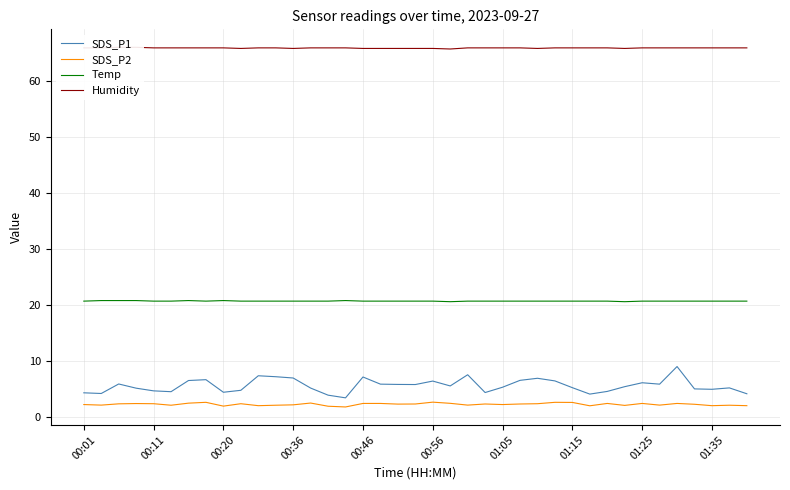

What is the minimum value for Temp?

20.6